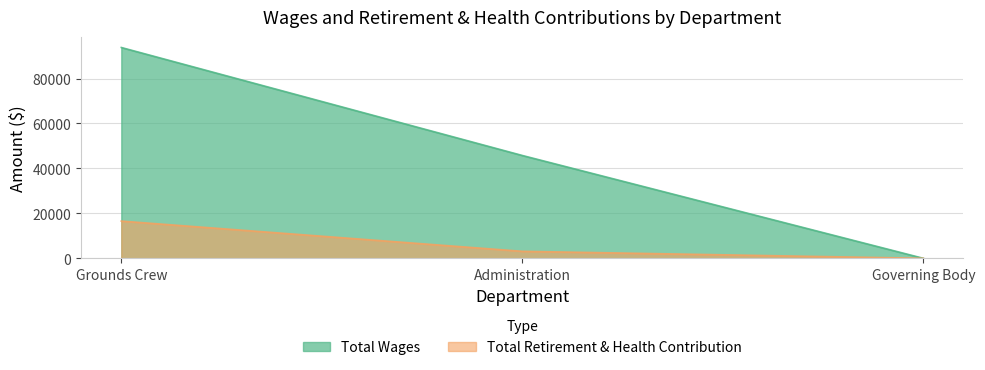

What is the total value across all series at Administration?

48863